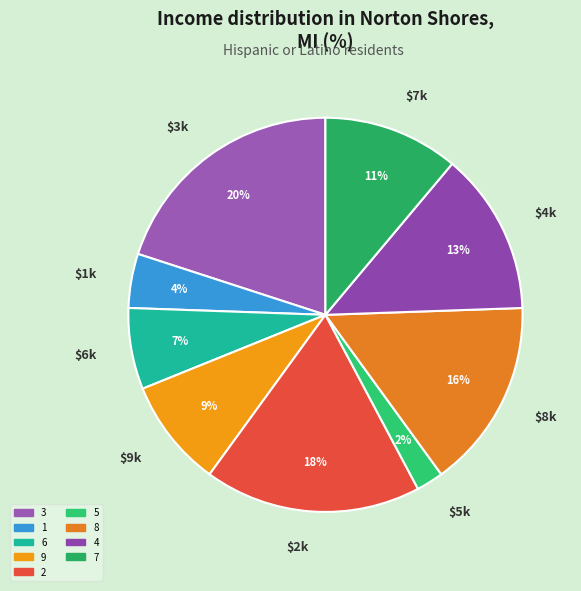

What percentage is the 7 slice, to the nearest percent?

11%